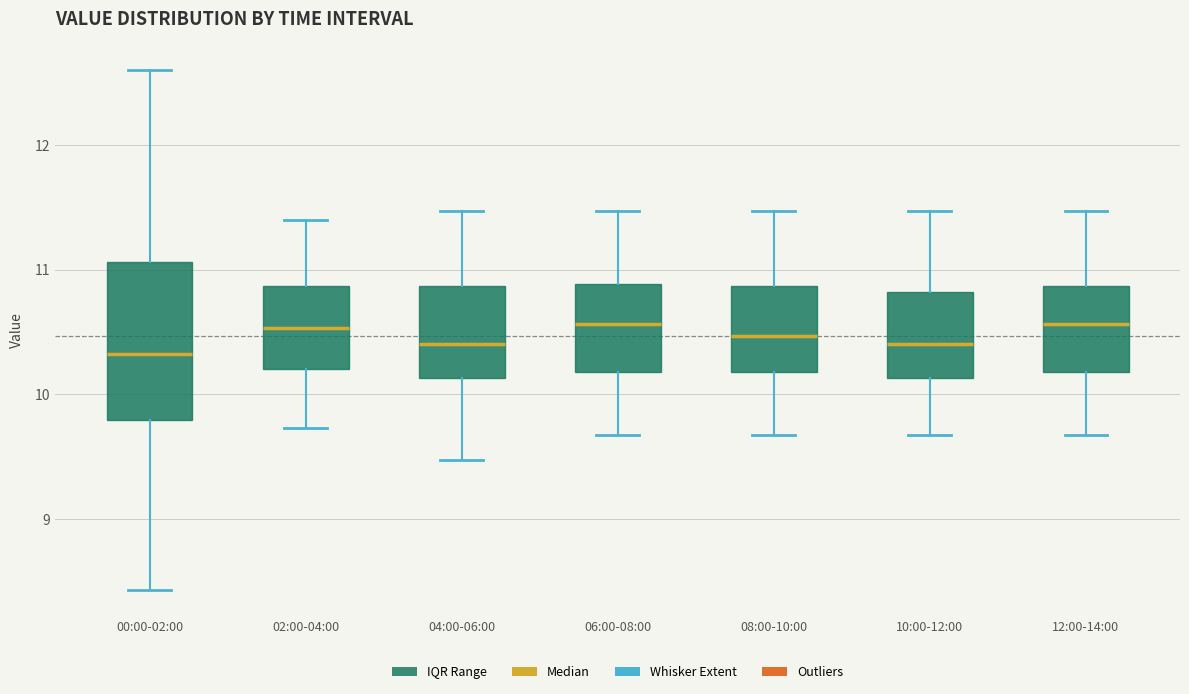

Reading left to right, transcribe this box plot: for each box, give where its median line is, the range the box spans, and where its two whiskers end, as read against the y-axis. The values are not printed on the chart, so give them approximately, as read against the axis.

00:00-02:00: median 10.3, box 9.8 to 11.1, whiskers 8.4 to 12.6
02:00-04:00: median 10.5, box 10.2 to 10.9, whiskers 9.7 to 11.4
04:00-06:00: median 10.4, box 10.1 to 10.9, whiskers 9.5 to 11.5
06:00-08:00: median 10.6, box 10.2 to 10.9, whiskers 9.7 to 11.5
08:00-10:00: median 10.5, box 10.2 to 10.9, whiskers 9.7 to 11.5
10:00-12:00: median 10.4, box 10.1 to 10.8, whiskers 9.7 to 11.5
12:00-14:00: median 10.6, box 10.2 to 10.9, whiskers 9.7 to 11.5